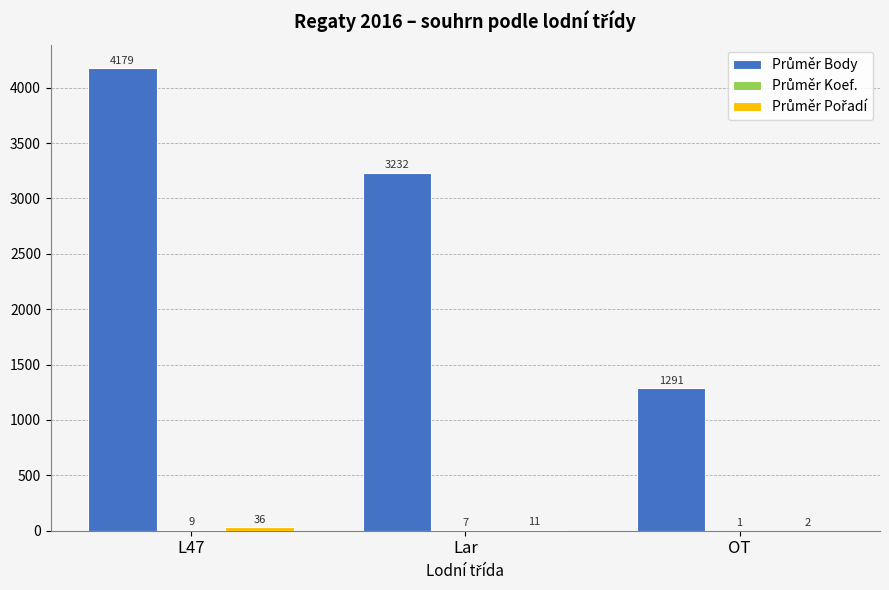

Which category has the highest value across all series?

L47